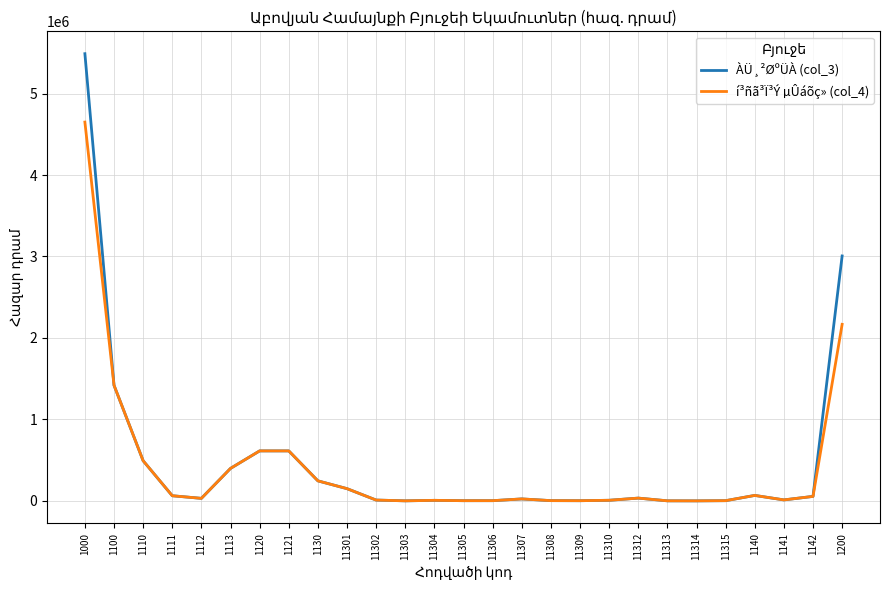

What value does the ÀÜ¸²ØºÜÀ (col_3) series have at 1110?

492645.7